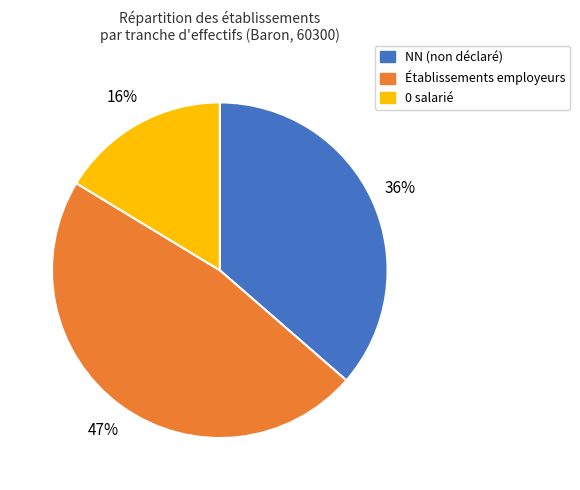

To the nearest percent, what percentage of the pie is NN (non déclaré)?

36%